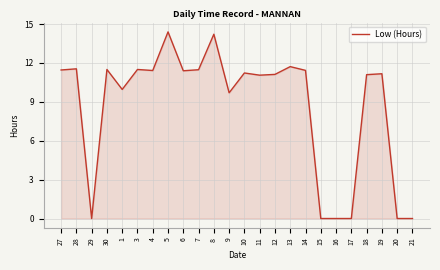

What position from the left is 27?

1